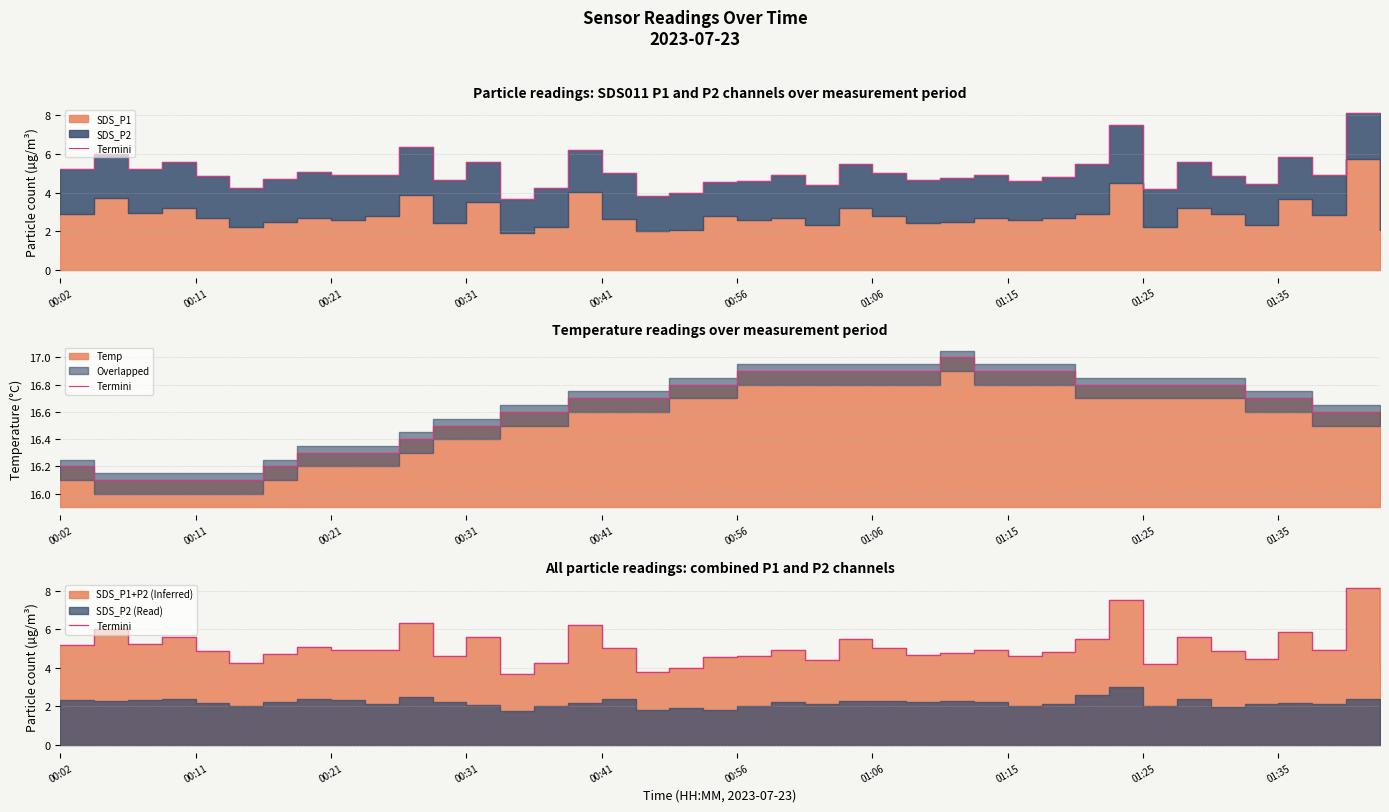

What is the change in value from 00:41 to 17?

-1.1